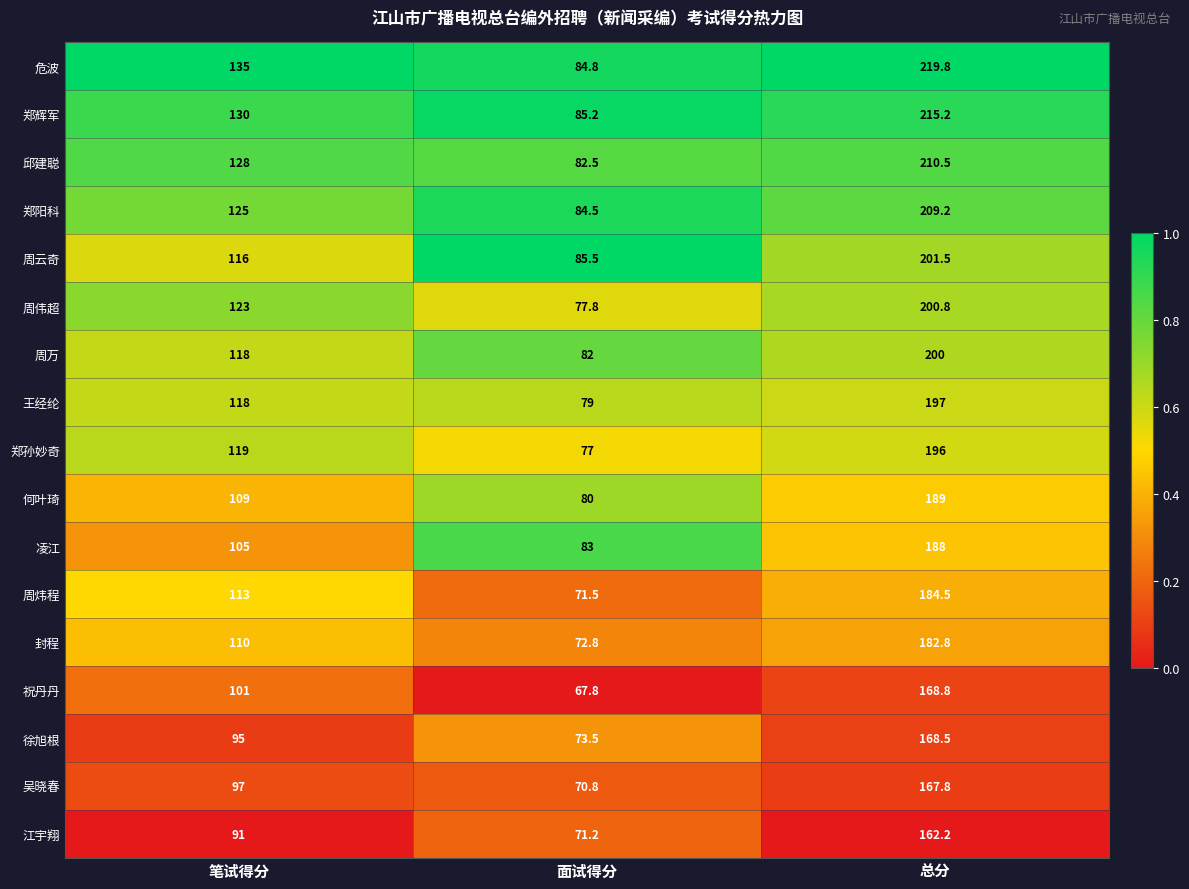

Rank the series by their maximum value, from highest to lowest.

危波, 郑辉军, 邱建聪, 郑阳科, 周云奇, 周伟超, 周万, 王经纶, 郑孙妙奇, 何叶琦, 凌江, 周炜程, 封程, 祝丹丹, 徐旭根, 吴晓春, 江宇翔